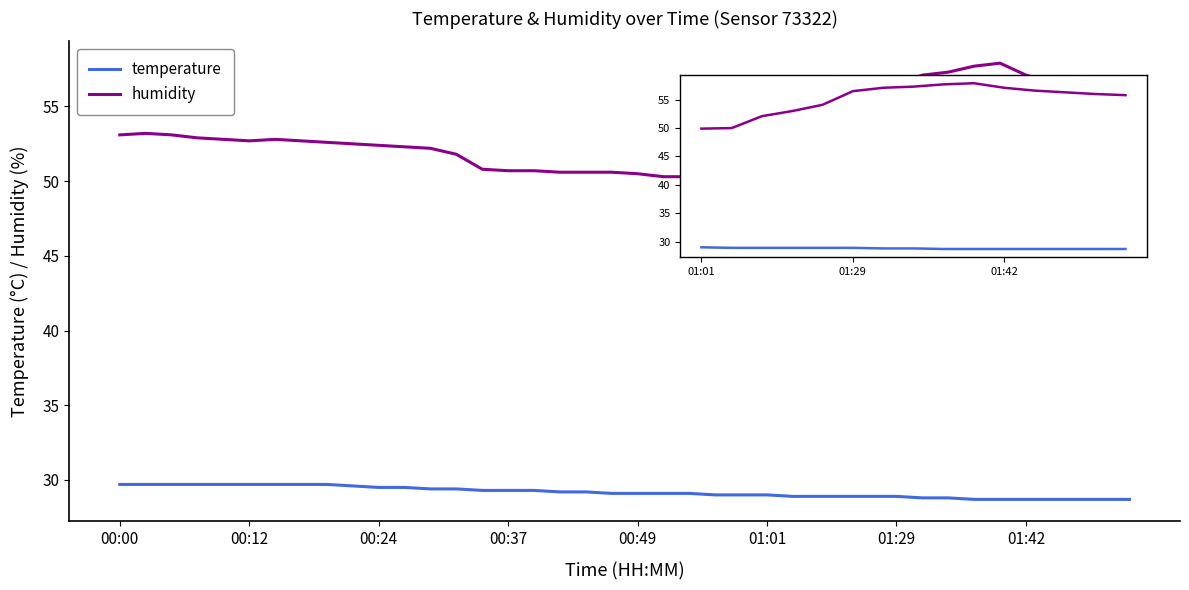

Which series has the largest total across all categories?

humidity